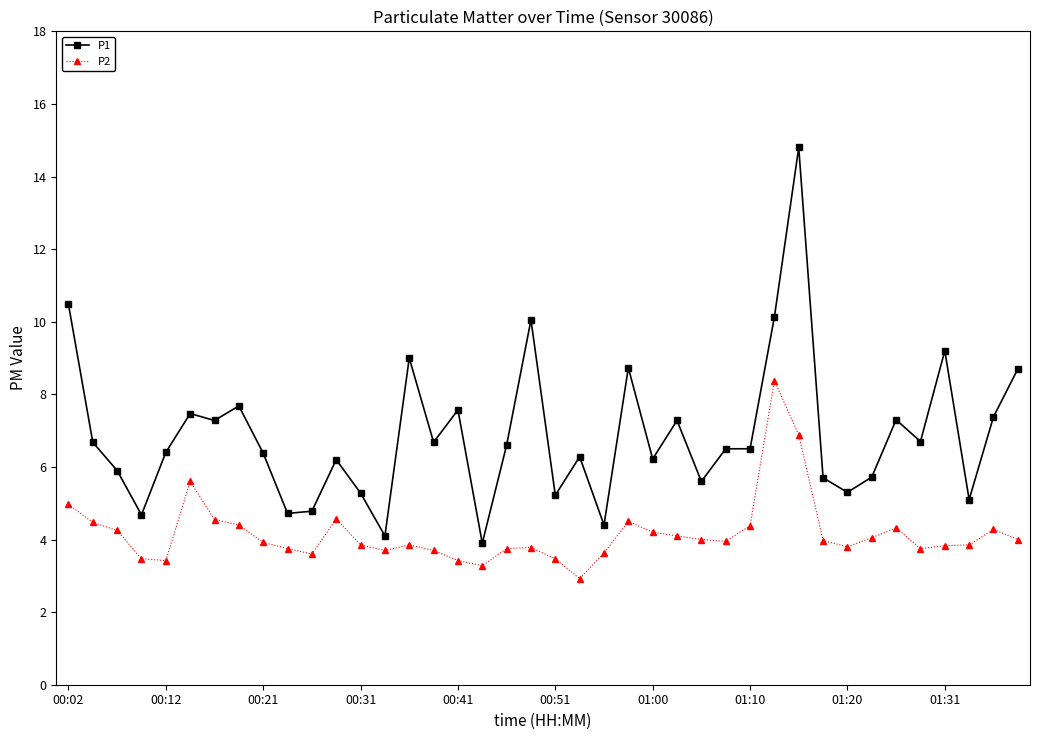

What is the value of the P1 point at the 35th from the left?

7.3